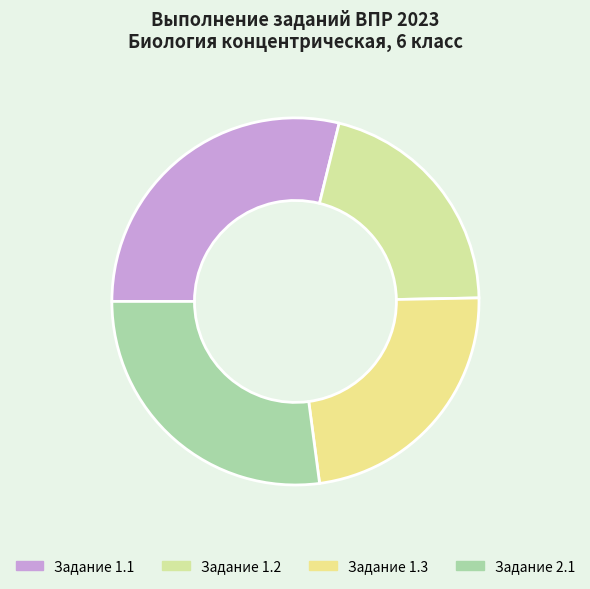

Does any single category account for the majority?

No